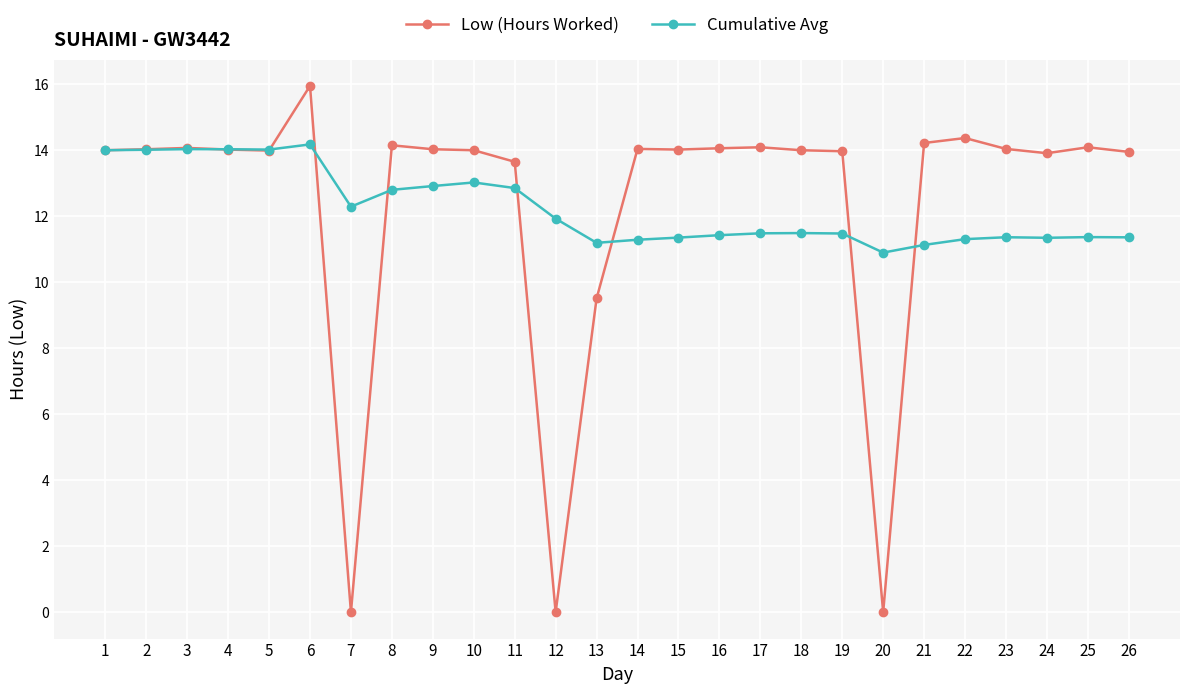

The value of Cumulative Avg at 19 is 16.9. True or false?

False